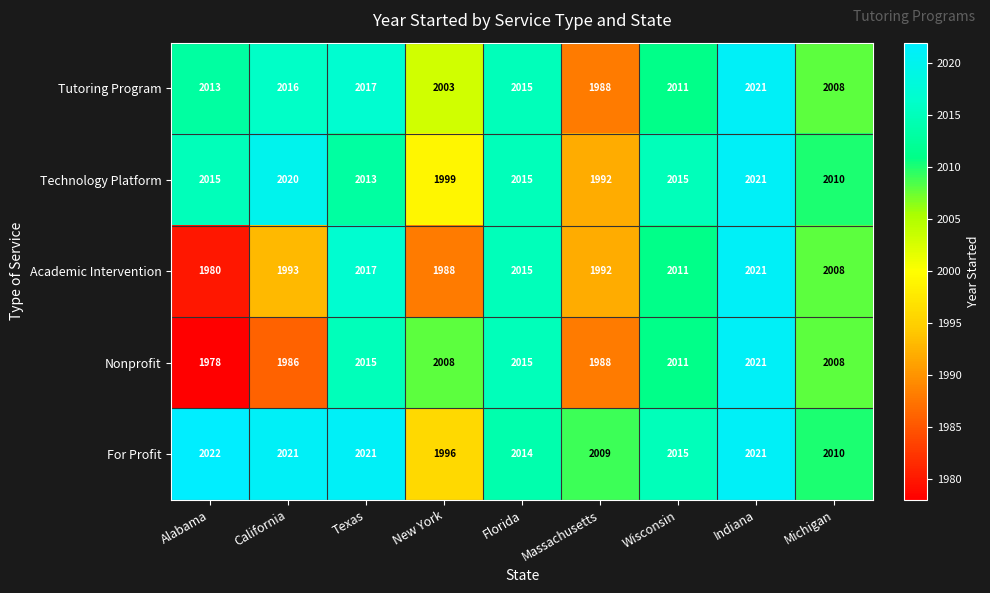

How many distinct data groups are displayed?

5